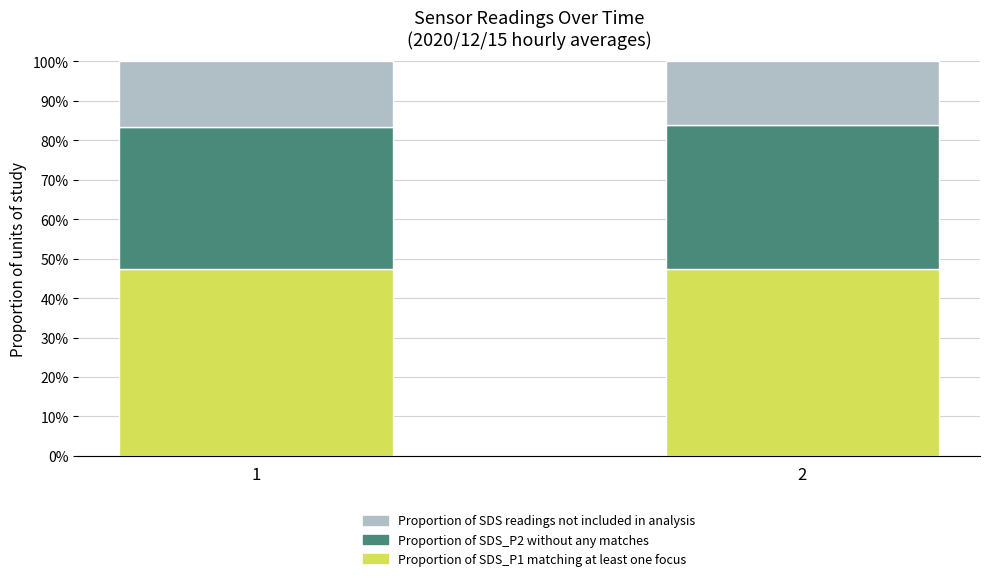

What is the total value across all series at 2?

100.0